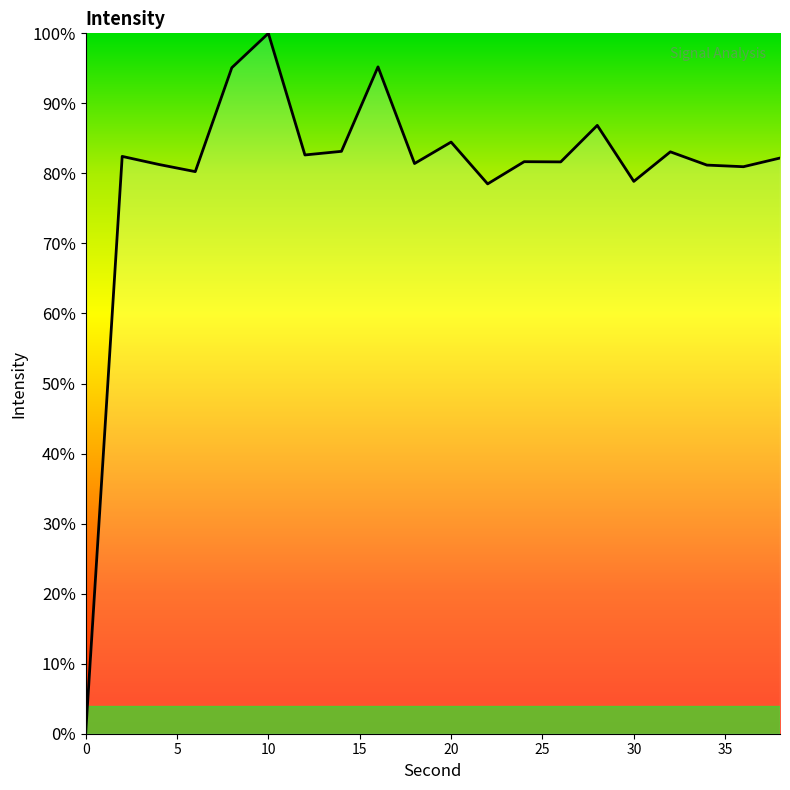

How many positive values are there?

19